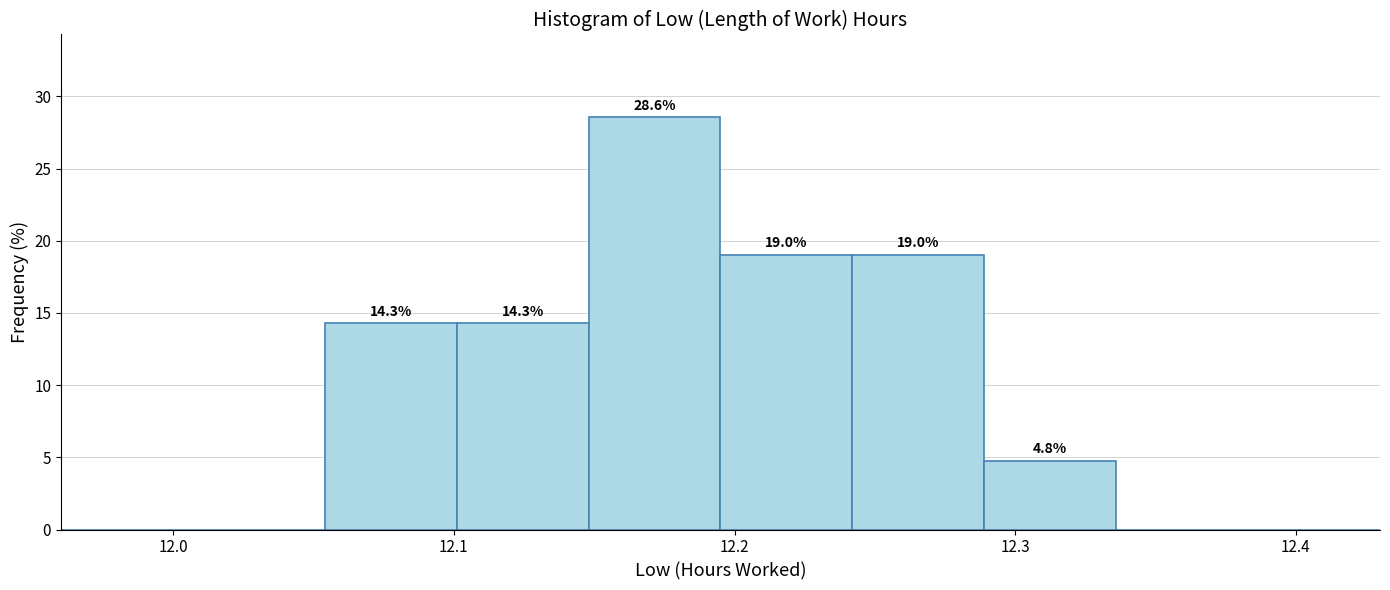

Over which range of the x-axis is the bar tallest?

12.148 to 12.195